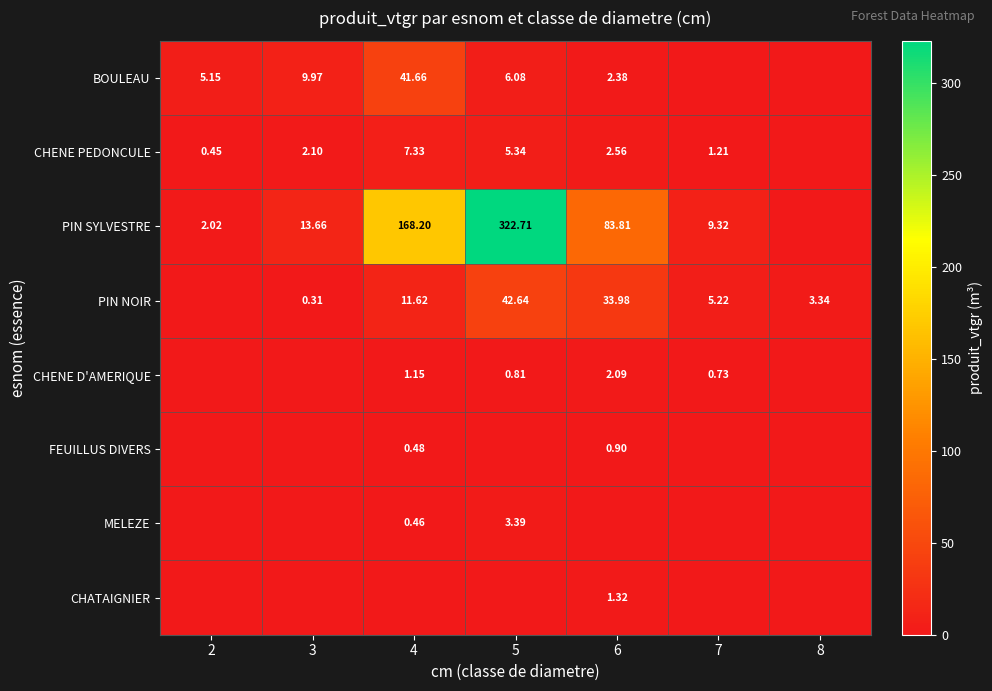

What is the greatest value displayed?

322.7